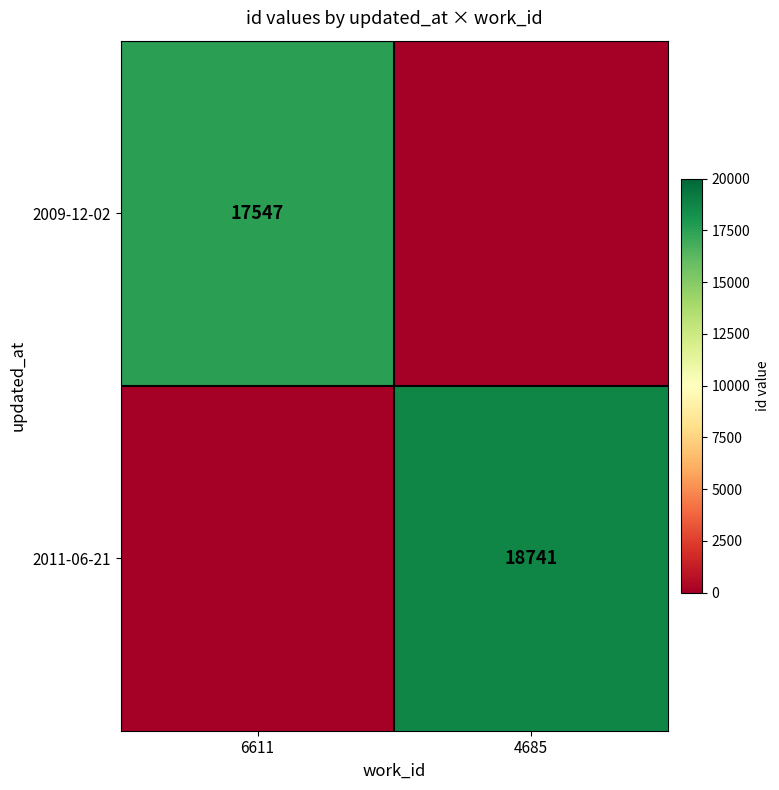

Count the number of categories in the chart.

2